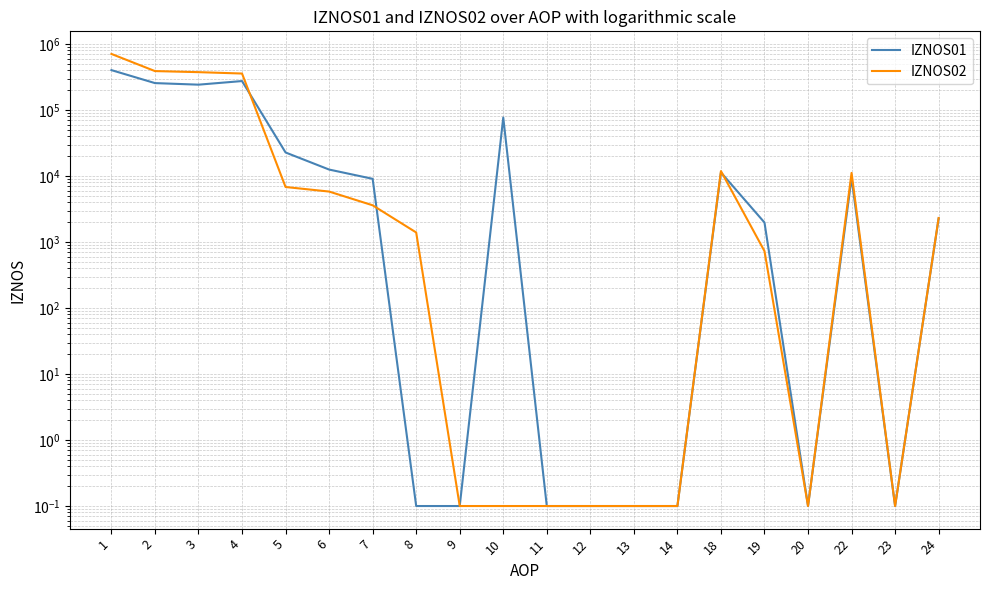

The IZNOS02 series shows 86116.3 at 2. True or false?

False